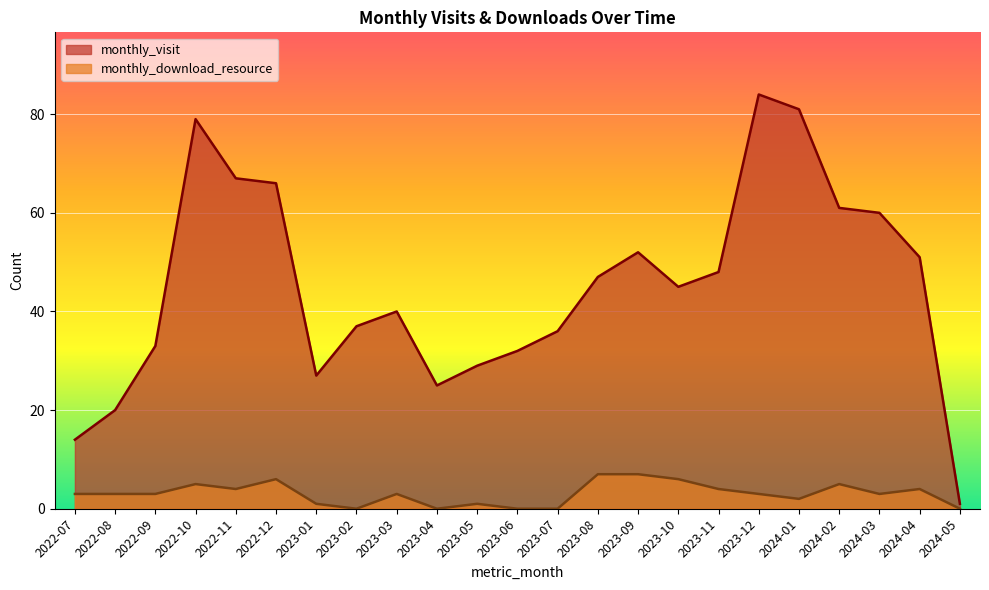

What position from the left is 2022-07?

1